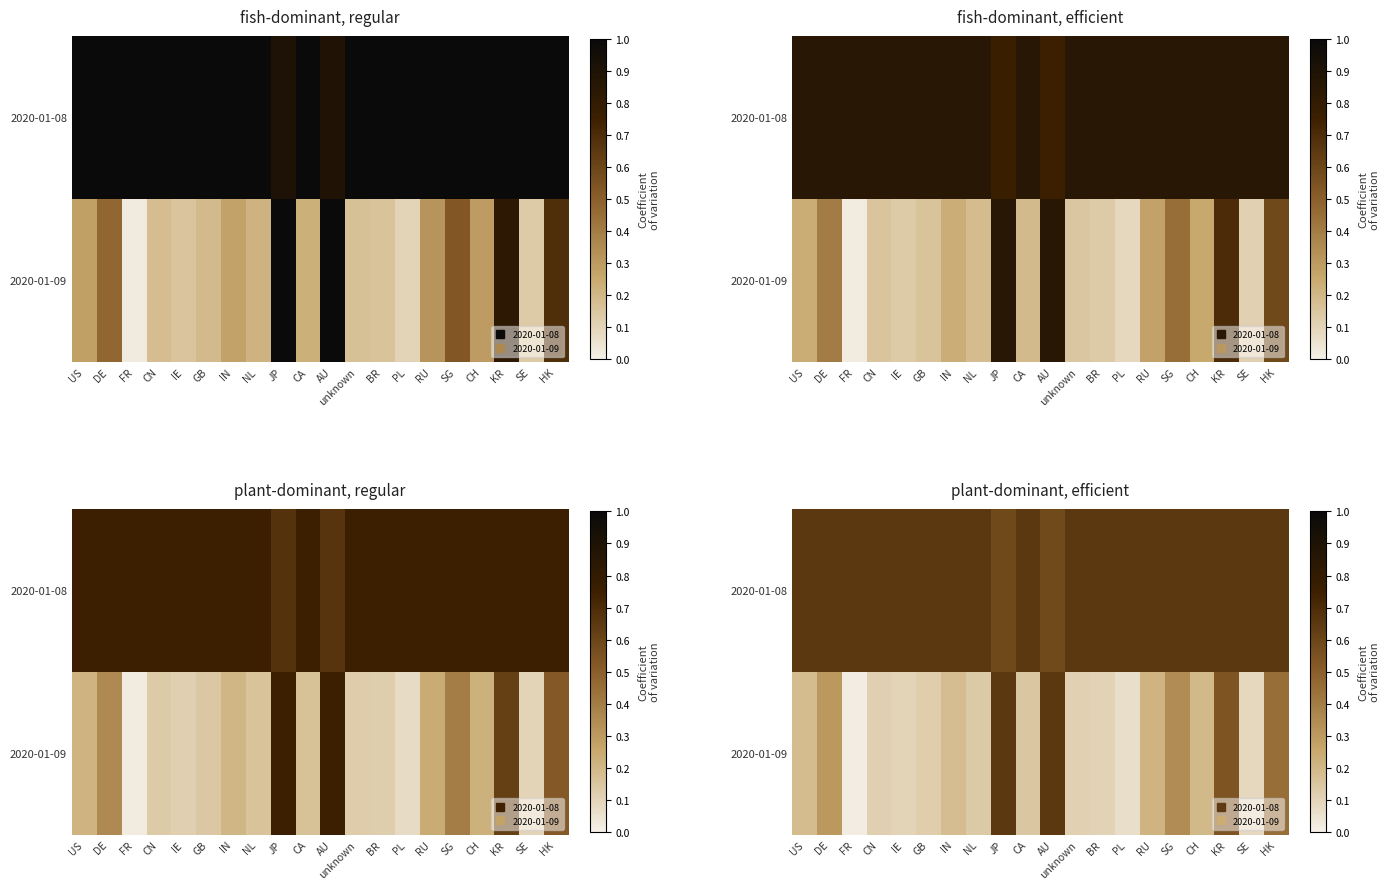

At BR, list the series in order from smallest to largest.

2020-01-09, 2020-01-08